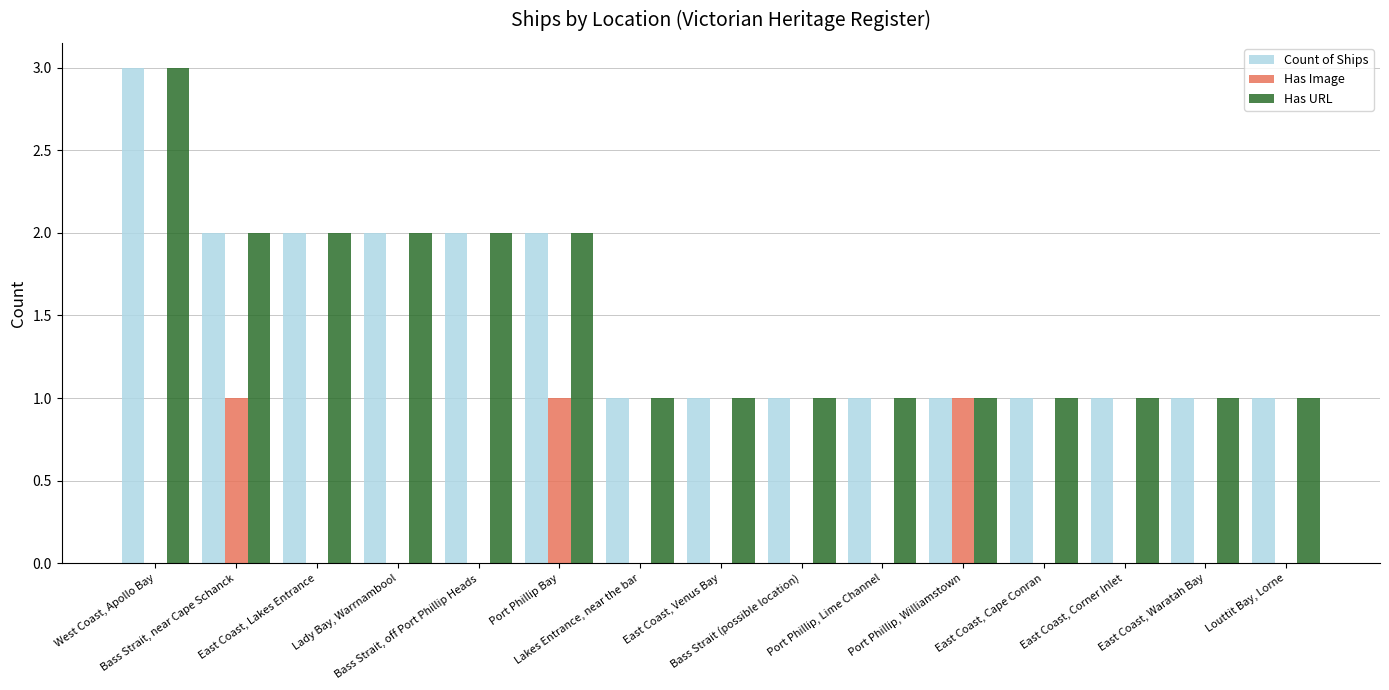

Which label corresponds to the largest value in the chart?

West Coast, Apollo Bay